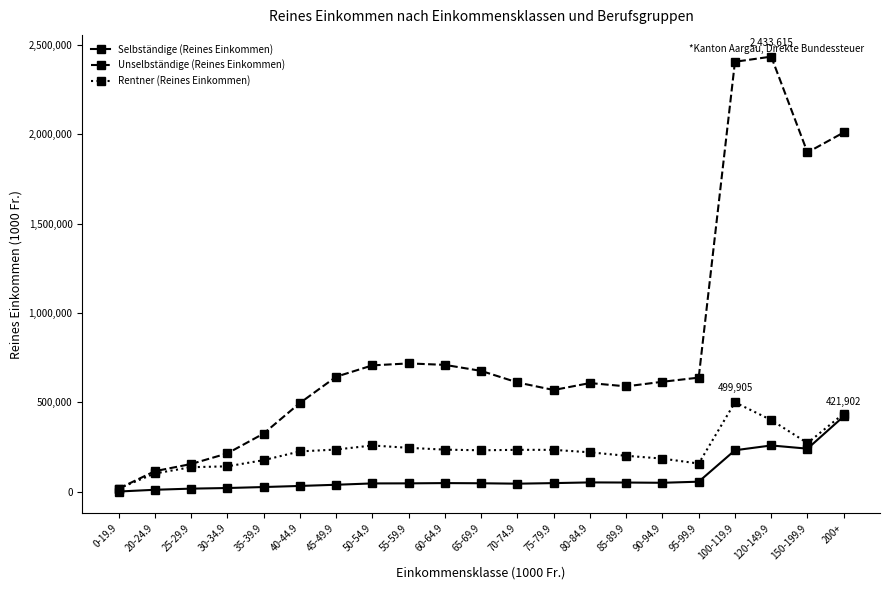

What is the label of the 19th point from the left?

120-149.9